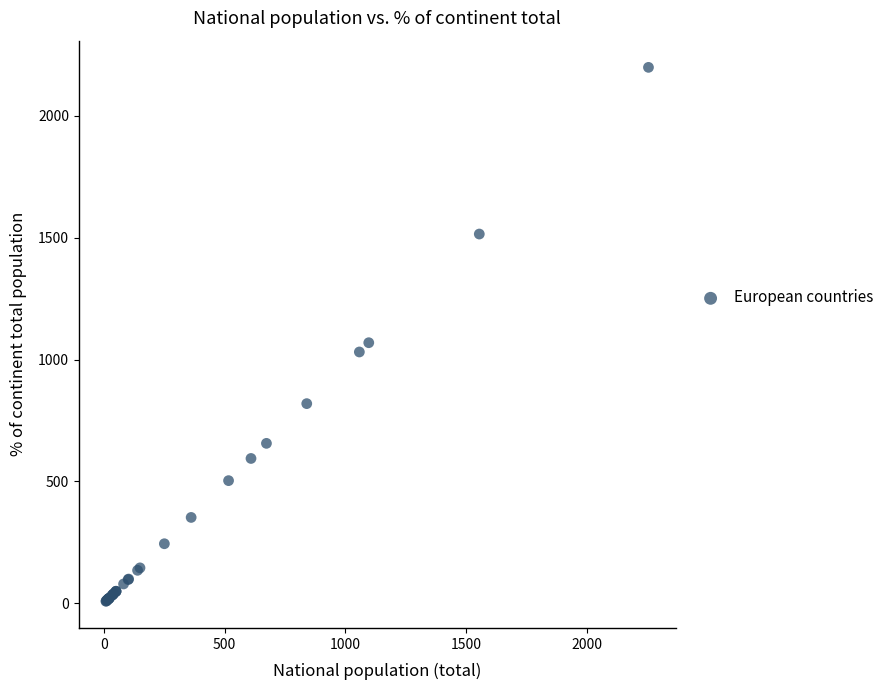

What Y value in the scatter plot is closest to 1103?

1069